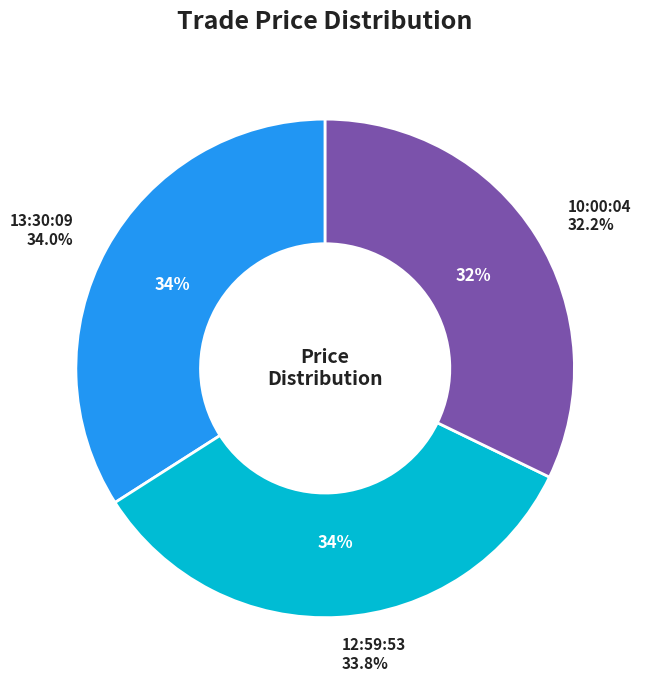

Is the sum of 10:00:04 and 12:59:53 greater than half?

Yes